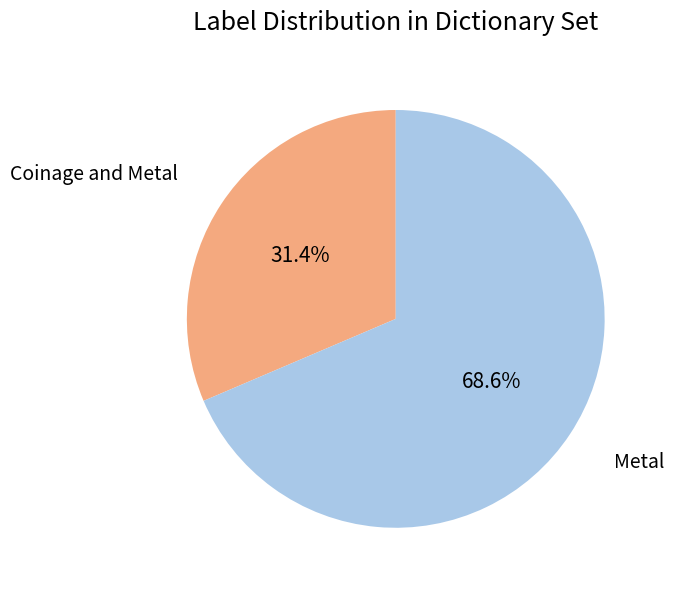

Does any single category account for the majority?

Yes